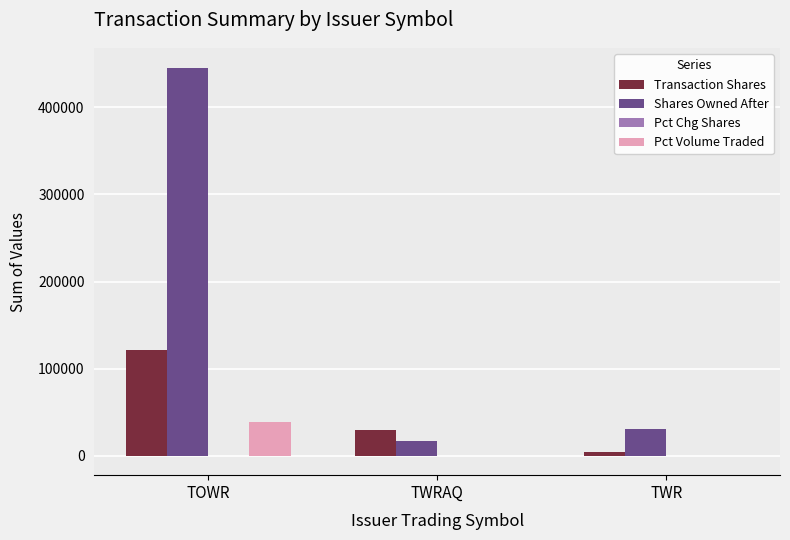

The Transaction Shares series shows 121355 at TOWR. True or false?

True